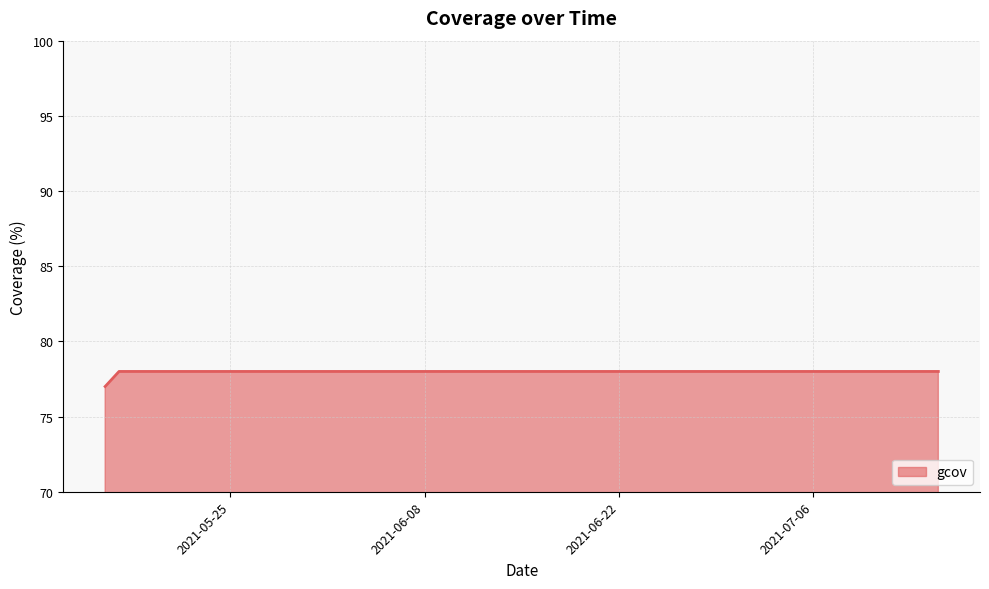

What is the smallest value displayed?

77